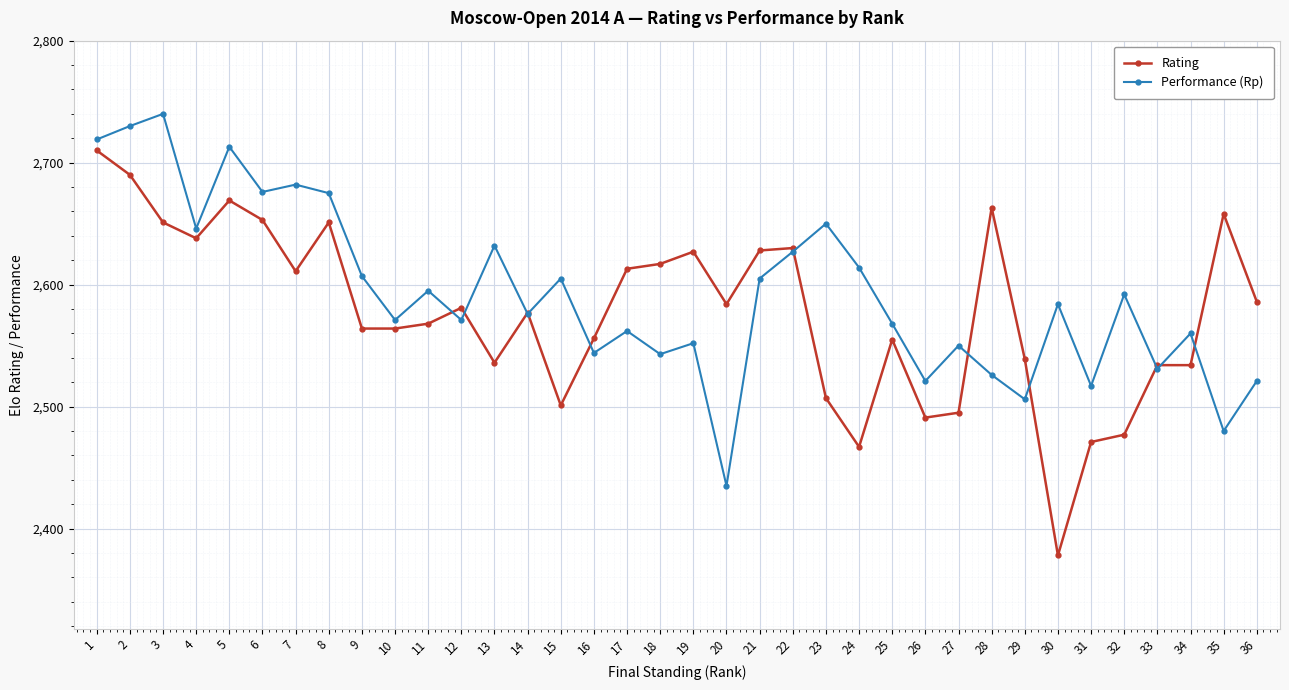

What are all the series names shown in the legend?

Rating, Performance (Rp)